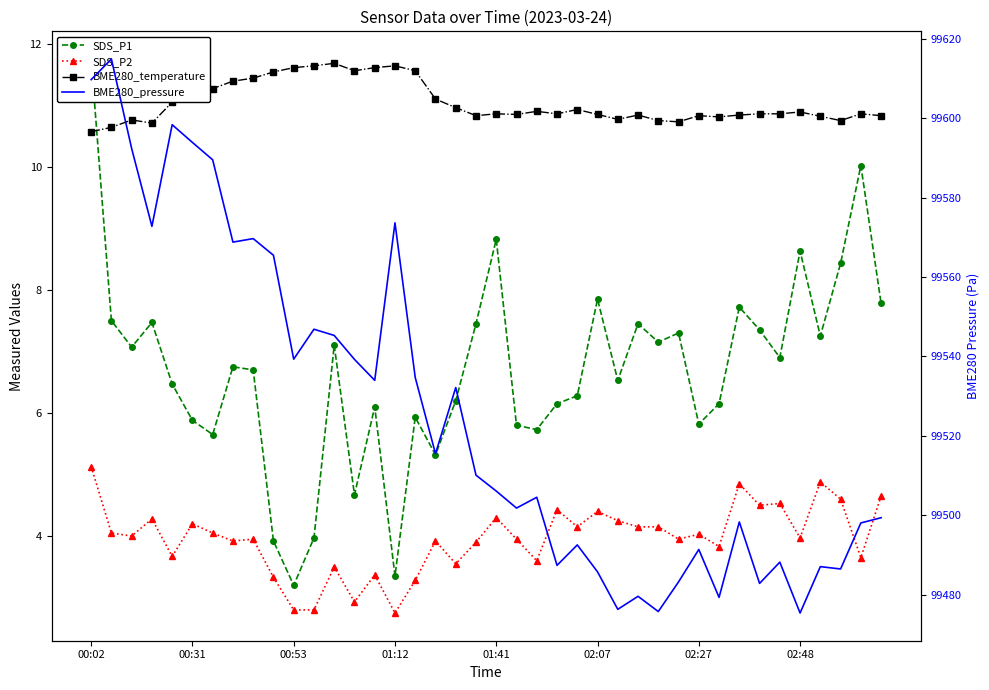

What is the value of the BME280_pressure point at the 5th from the left?

99598.3